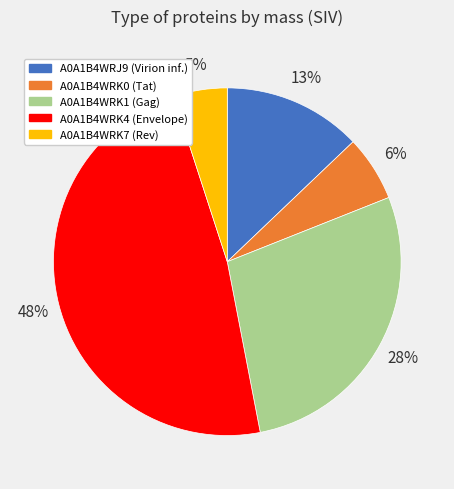

What percentage is the A0A1B4WRK7 slice, to the nearest percent?

5%